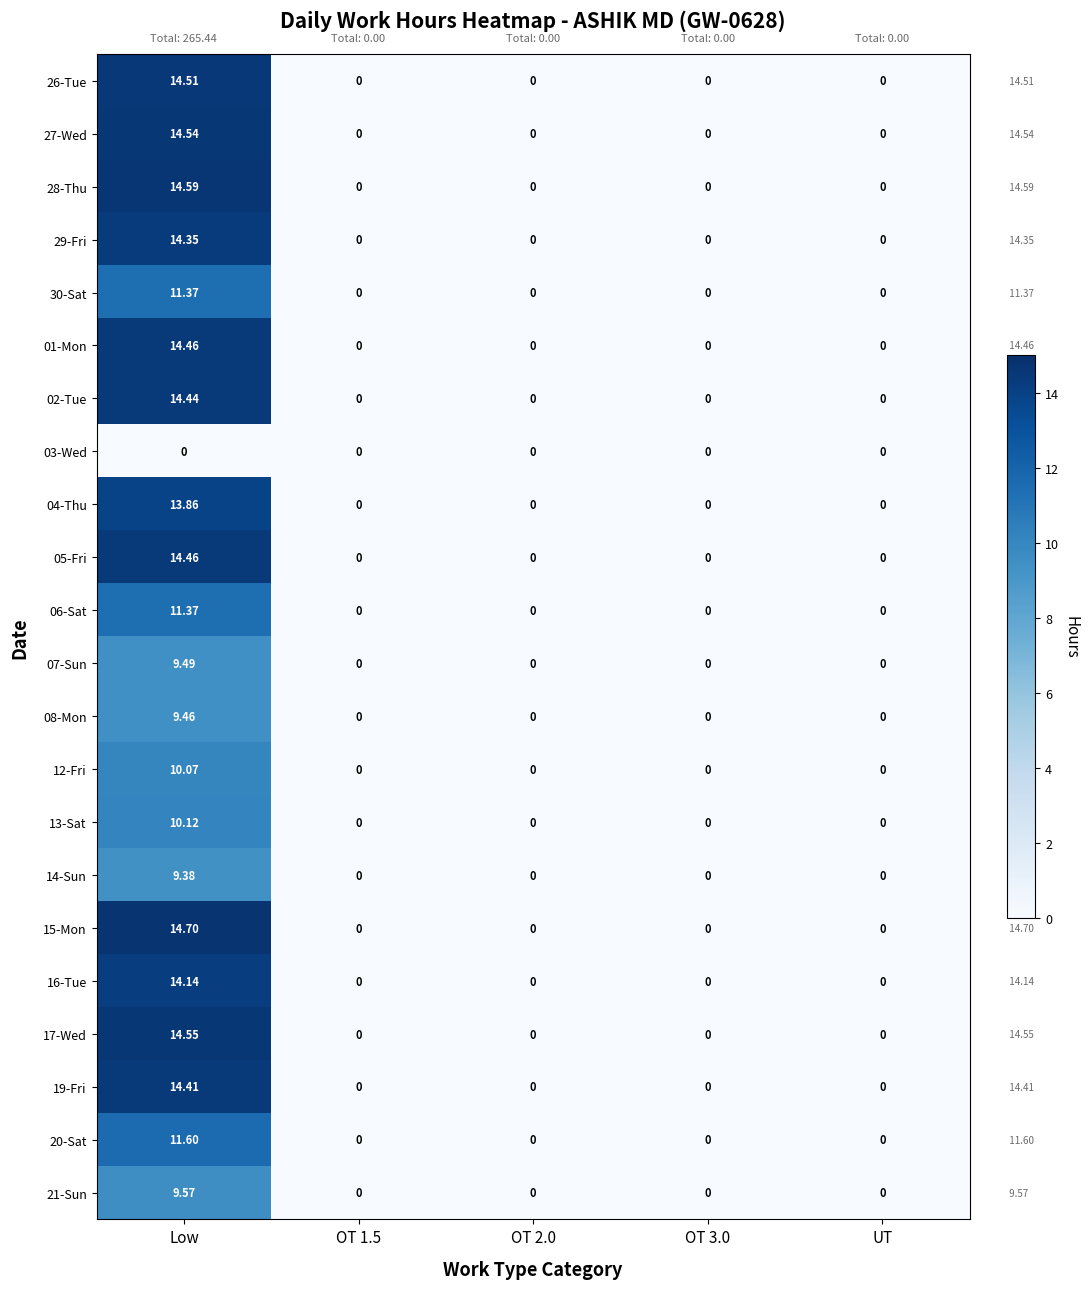

Which series has the widest spread of values?

15-Mon